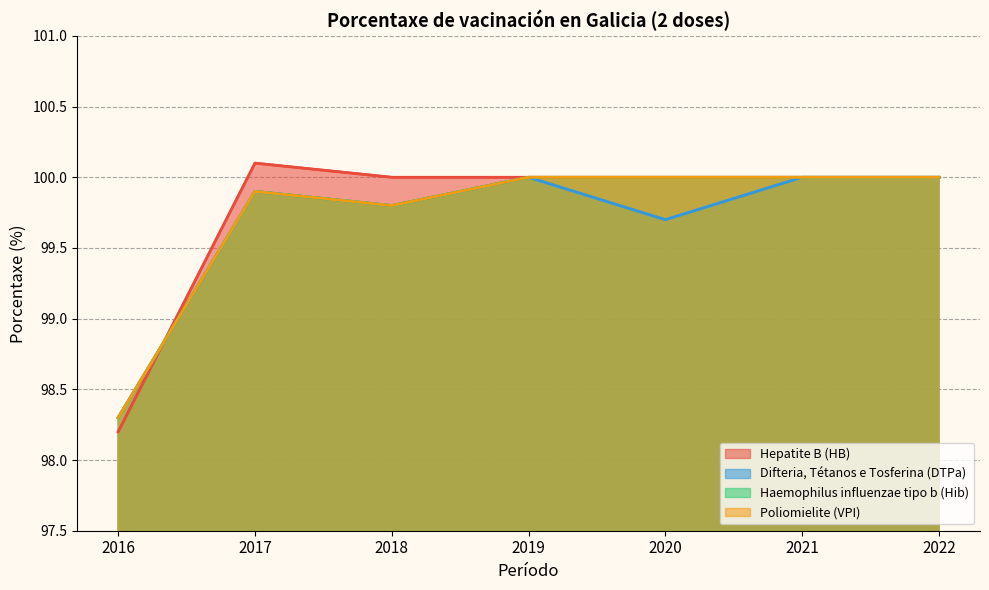

How many interior local valleys does the Poliomielite (VPI) series have?

1